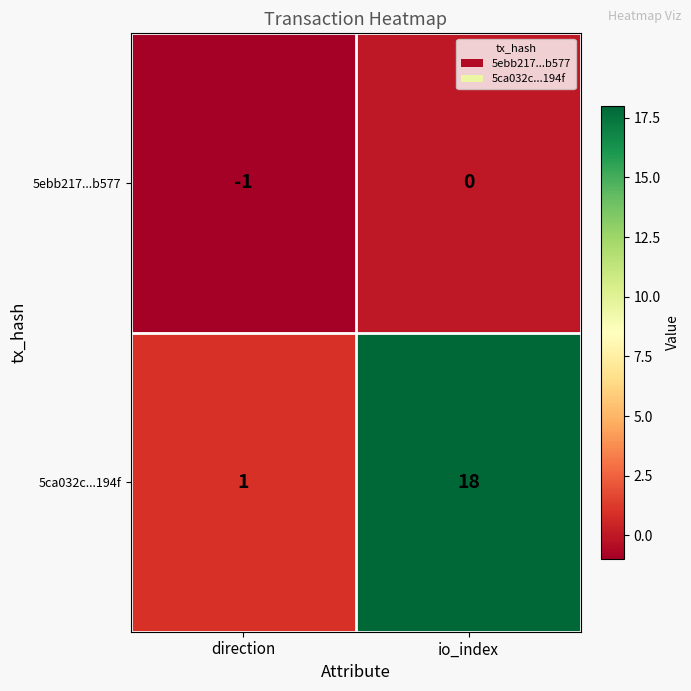

Where is 5ca032c...194f nearest to the value 9?

direction